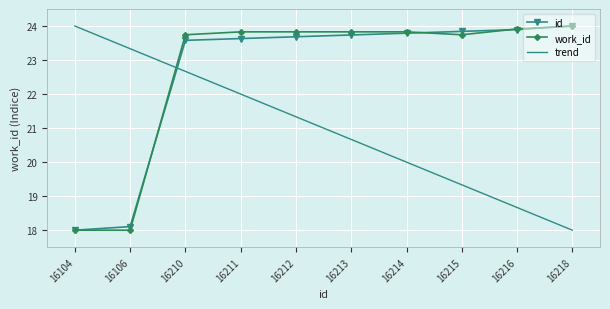

At which category is the sum across all series the highest?

16210